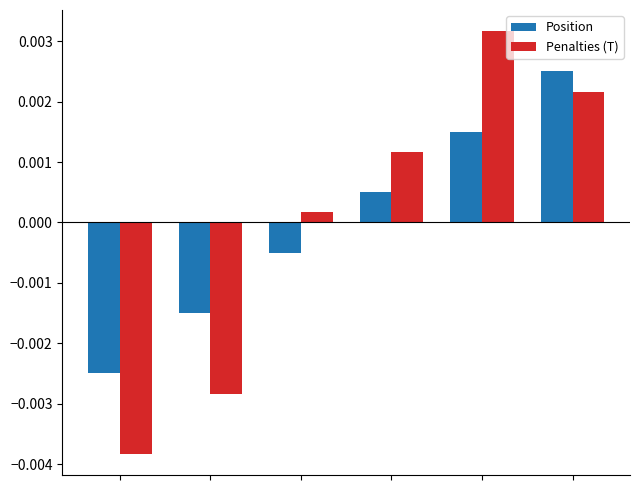

At how many categories does at least one series exceed 0?

4